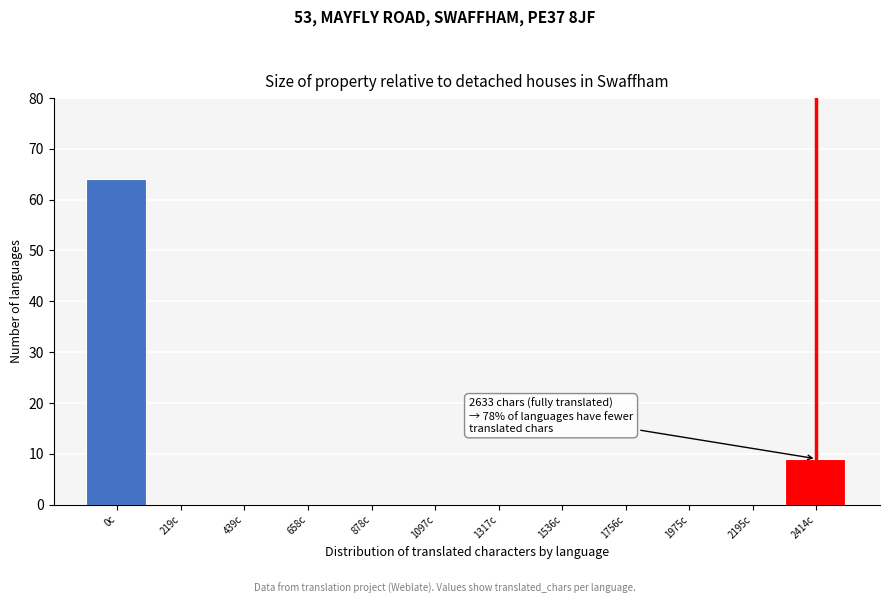

Reading left to right, what are all the values shown in this chart?

0c=64	219c=0	439c=0	658c=0	878c=0	1097c=0	1317c=0	1536c=0	1756c=0	1975c=0	2195c=0	2414c=9